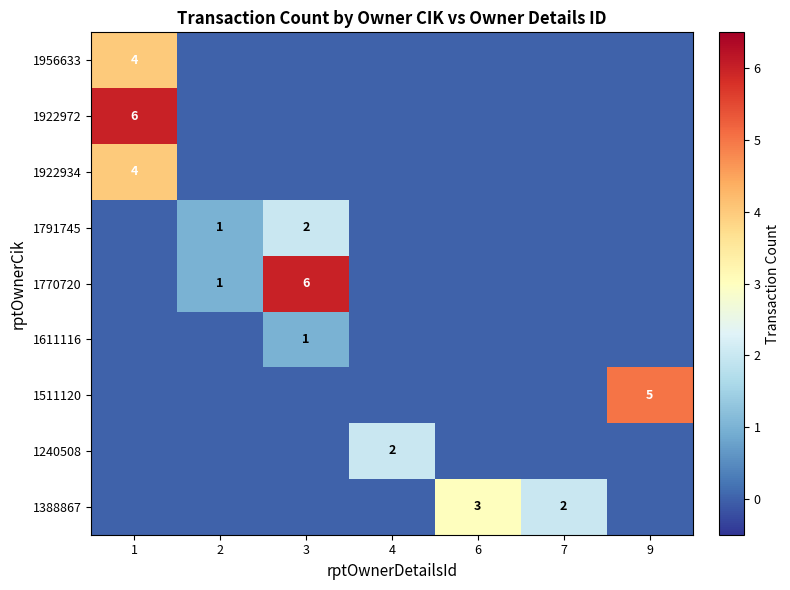

The 1388867 series shows 3 at 7. True or false?

False